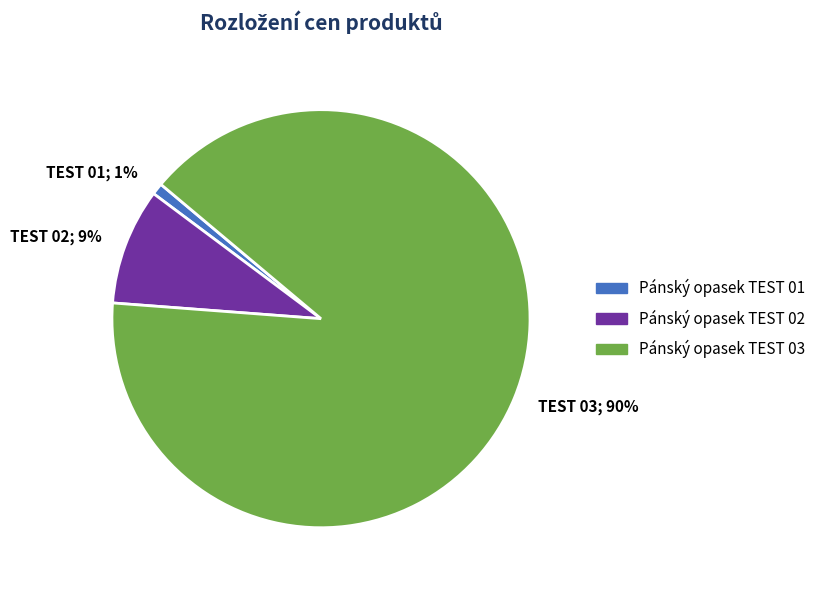

What is the ratio of the value at Pánský opasek TEST 03 to the value at Pánský opasek TEST 02?

10.0